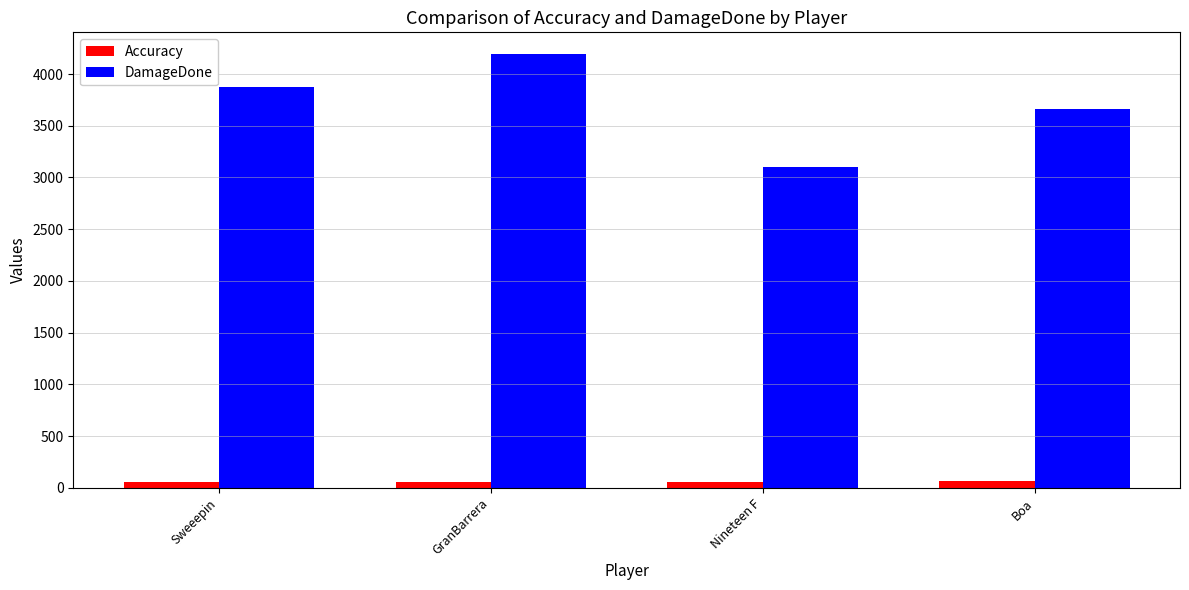

Rank the categories by DamageDone value from highest to lowest.

GranBarrera, Sweeepin, Boa, Nineteen F